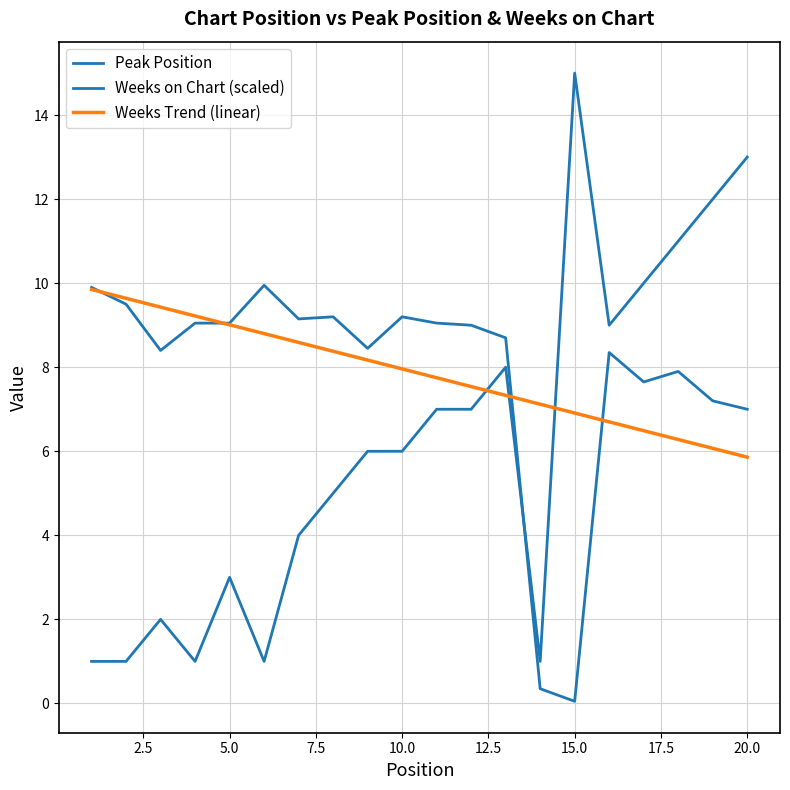

Count the number of categories in the chart.

20